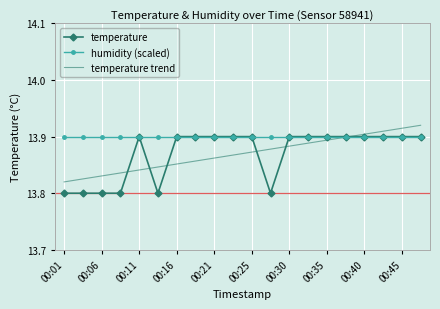

What is the difference between the maximum and second lowest values in the temperature trend series?

0.1